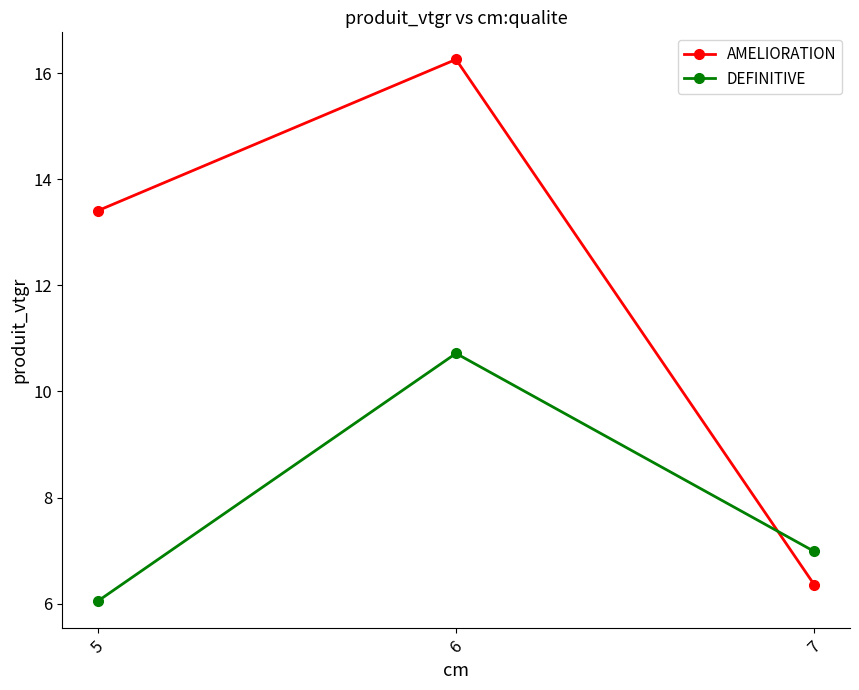

Does the chart have visible grid lines?

No